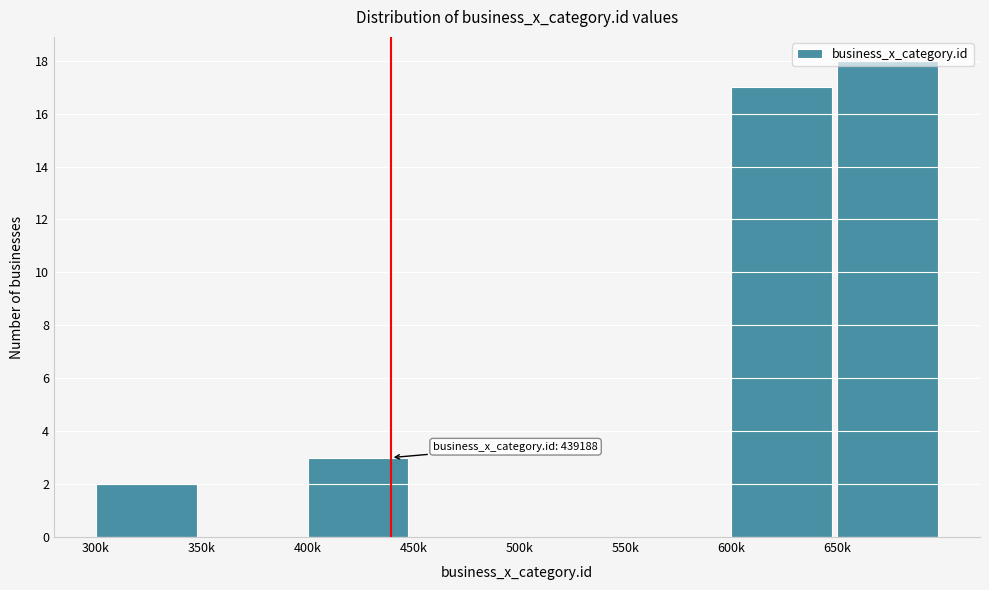

What is the change in value from 400k to 500k?

-3